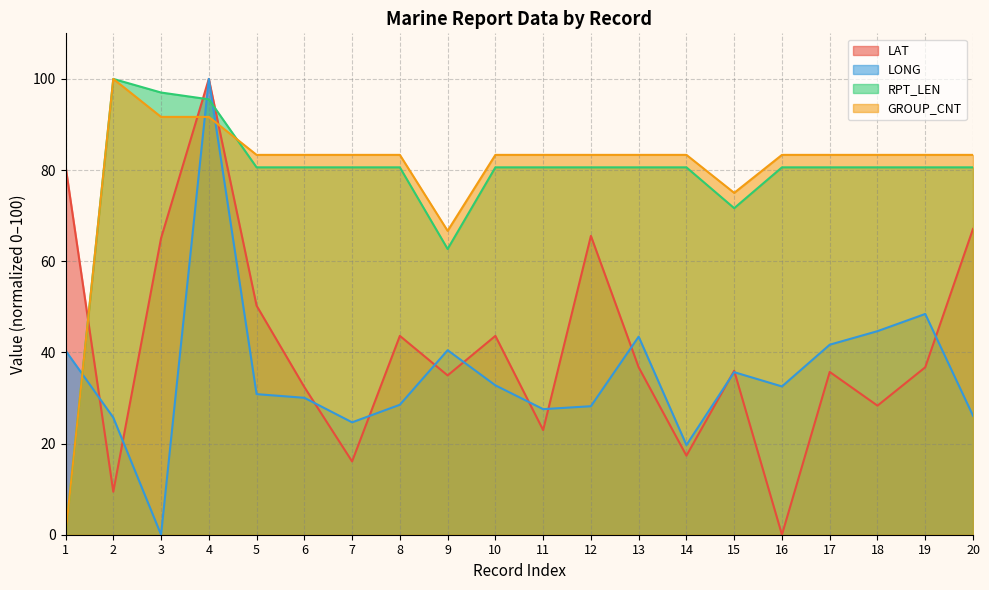

Reading right to left, what are all the values shown in this chart?

LAT: 67.1	36.7	28.3	35.7	0.0	36.0	17.3	36.7	65.6	23.0	43.6	34.9	43.6	16.1	32.4	50.3	100.0	65.1	9.4	80.9
LONG: 26.1	48.4	44.7	41.7	32.5	35.7	19.7	43.5	28.2	27.6	32.8	40.5	28.5	24.7	30.0	30.8	100.0	0.0	25.7	40.4
RPT_LEN: 80.6	80.6	80.6	80.6	80.6	71.6	80.6	80.6	80.6	80.6	80.6	62.7	80.6	80.6	80.6	80.6	95.5	97.0	100.0	0.0
GROUP_CNT: 83.3	83.3	83.3	83.3	83.3	75.0	83.3	83.3	83.3	83.3	83.3	66.7	83.3	83.3	83.3	83.3	91.7	91.7	100.0	0.0